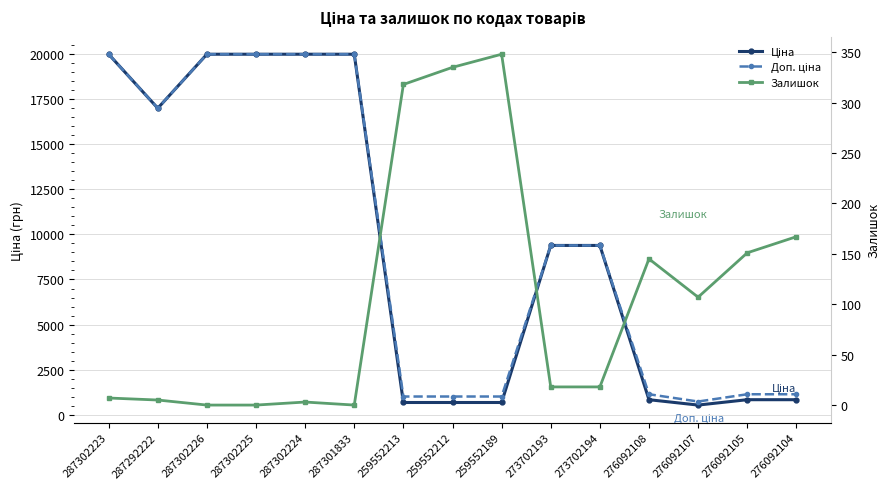

How many lines are shown in the chart?

3